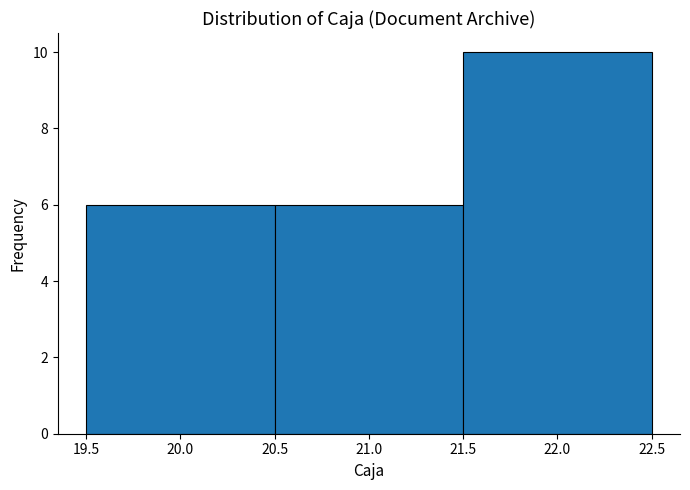

Reading left to right, transcribe this chart: for each bar, give the range it covers on the x-axis and its height. The values are not printed on the chart, so give them approximately, as read against the axis.

19.5 to 20.5: 6
20.5 to 21.5: 6
21.5 to 22.5: 10